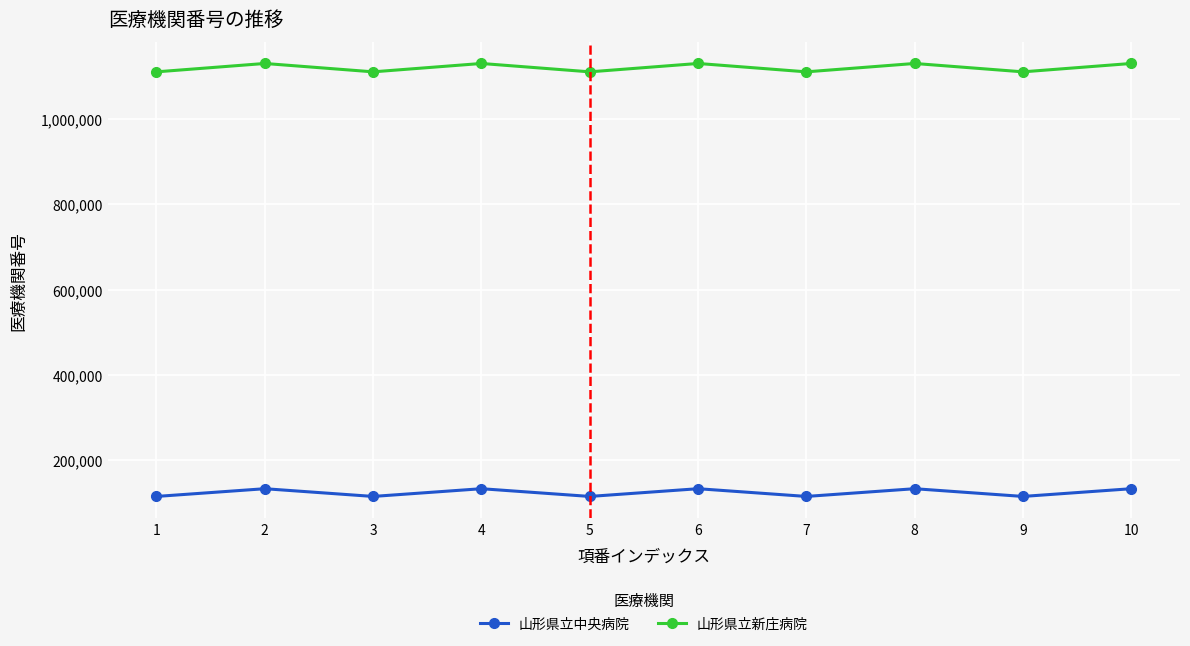

What is the difference between the second highest and second lowest values in the 山形県立中央病院 series?

18138